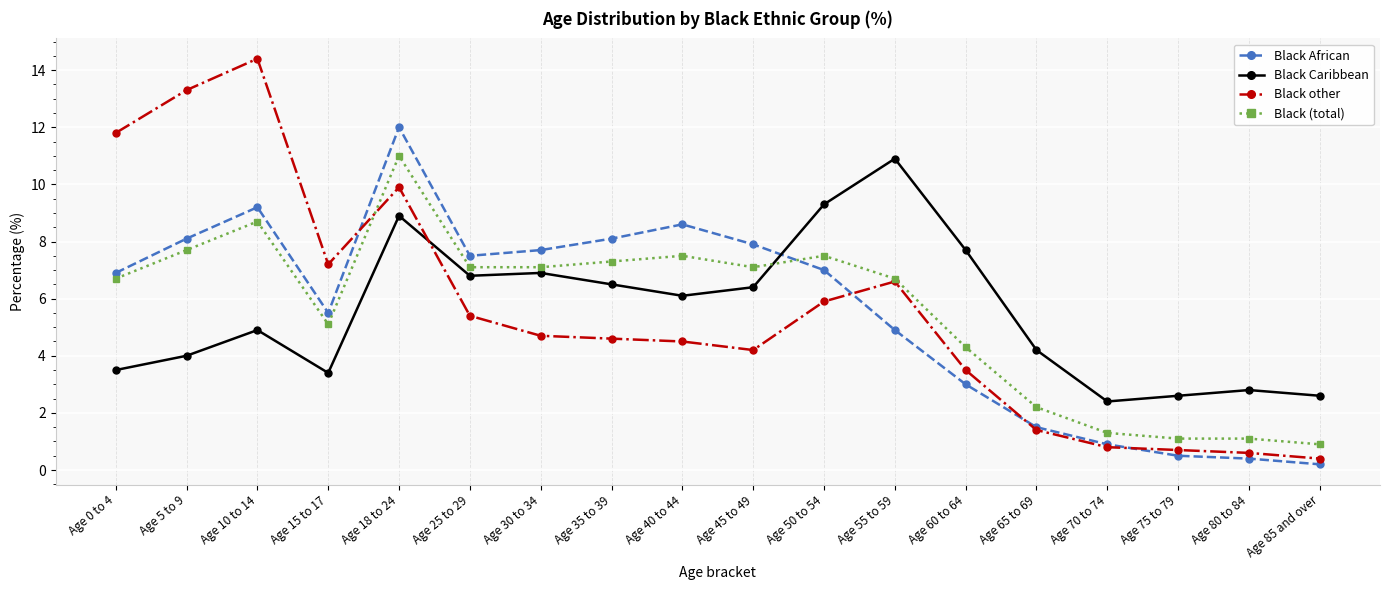

Which label corresponds to the smallest value in the chart?

Age 85 and over